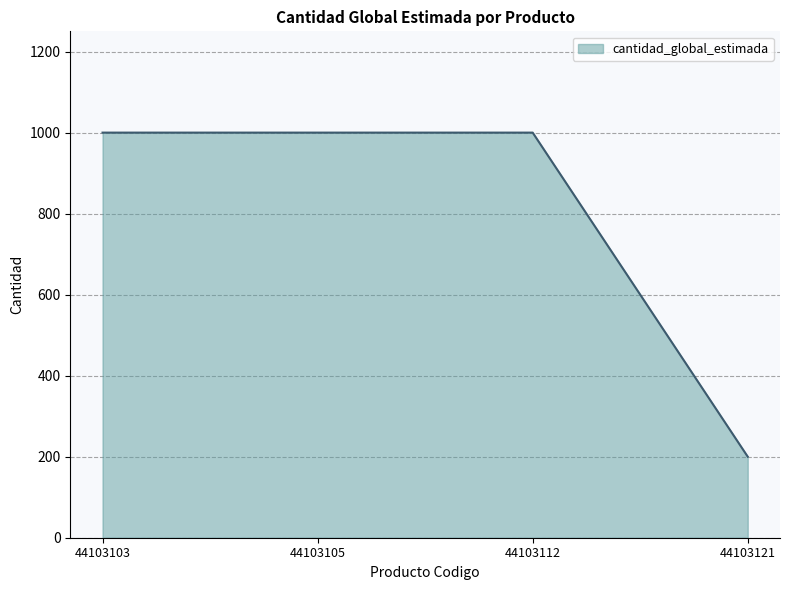

Reading left to right, extract all data points from this chart.

44103103=1000	44103105=1000	44103112=1000	44103121=200